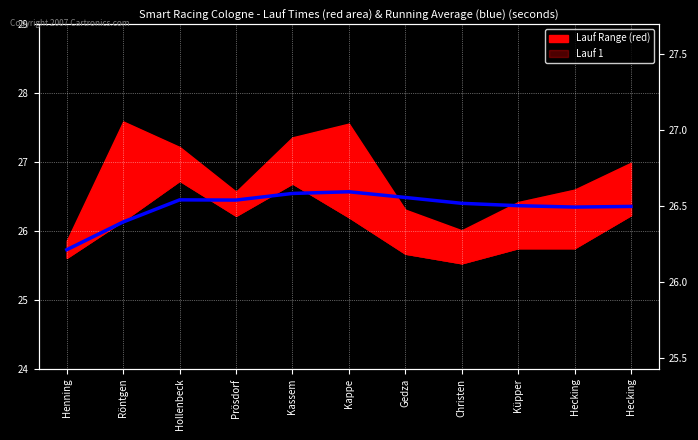

What is the ratio of the value at Röntgen to the value at Kassem?

1.0